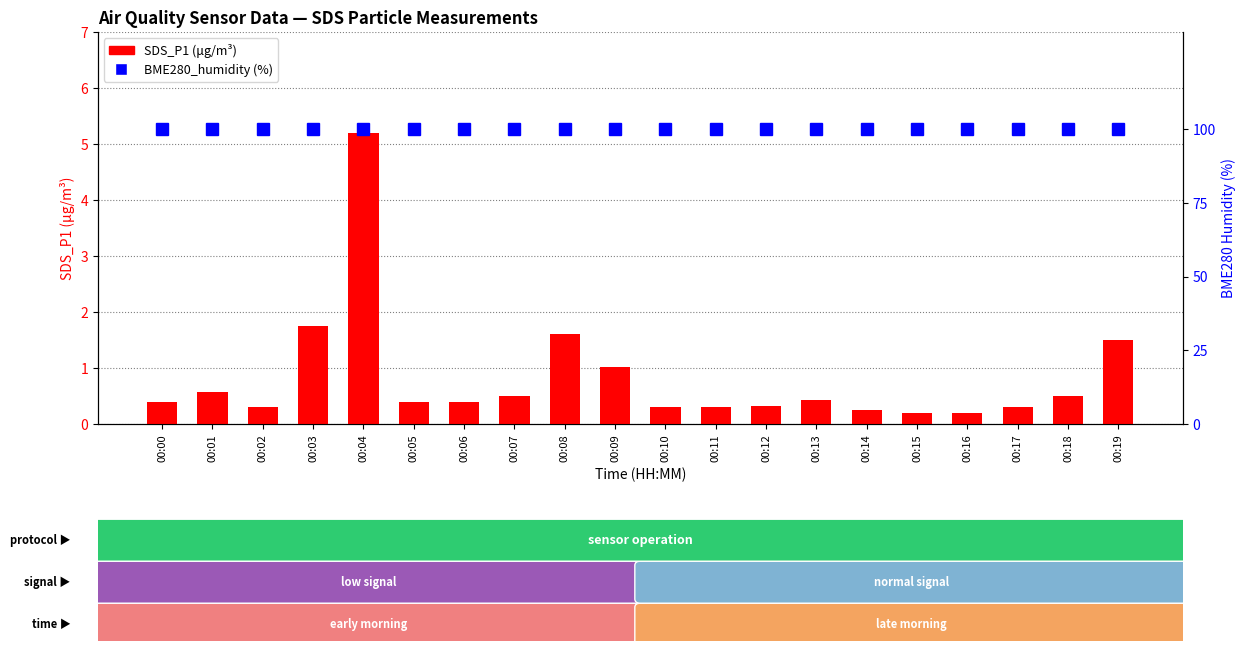

What is the value of the SDS_P1 bar at the 6th from the left?

0.4